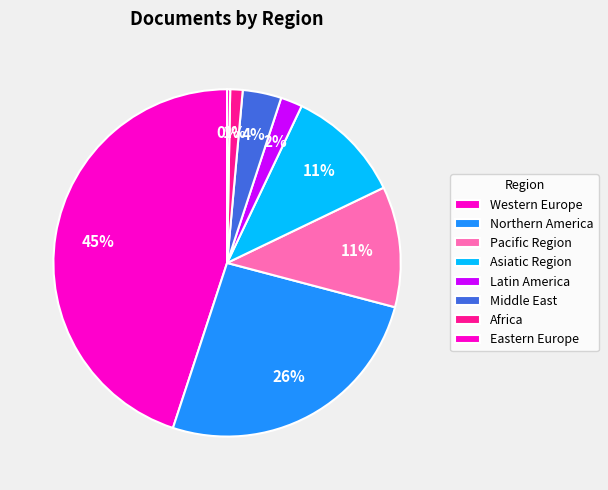

How many segments does this pie chart have?

8